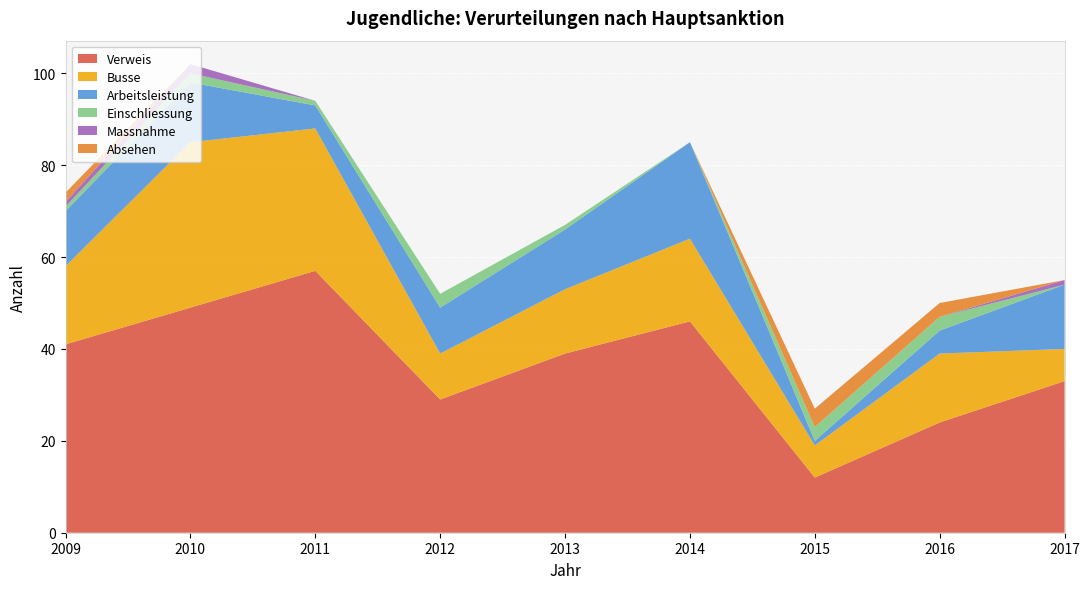

Reading left to right, what are all the values shown in this chart?

Verweis: 2009=41	2010=49	2011=57	2012=29	2013=39	2014=46	2015=12	2016=24	2017=33
Busse: 2009=17	2010=36	2011=31	2012=10	2013=14	2014=18	2015=7	2016=15	2017=7
Arbeitsleistung: 2009=12	2010=13	2011=5	2012=10	2013=13	2014=21	2015=1	2016=5	2017=14
Einschliessung: 2009=1	2010=2	2011=1	2012=3	2013=1	2014=0	2015=3	2016=3	2017=0
Massnahme: 2009=1	2010=2	2011=0	2012=0	2013=0	2014=0	2015=0	2016=0	2017=1
Absehen: 2009=2	2010=0	2011=0	2012=0	2013=0	2014=0	2015=4	2016=3	2017=0